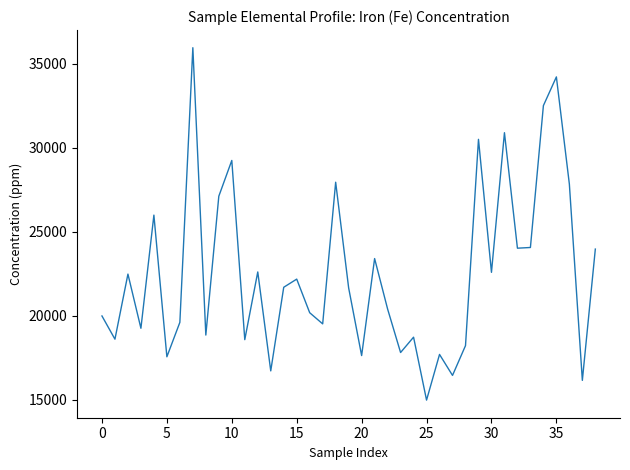

What is the greatest value displayed?

35950